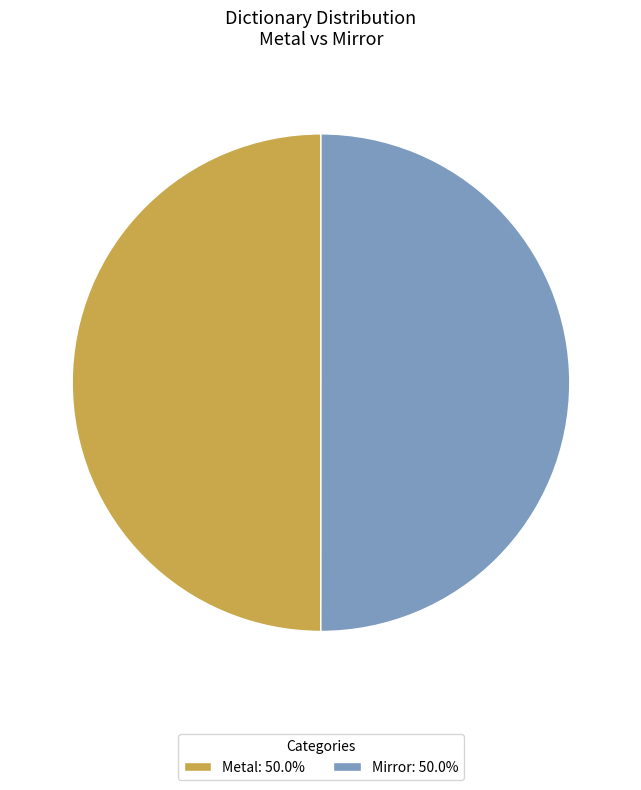

Is the sum of Metal: 50.0% and Mirror: 50.0% greater than half?

Yes